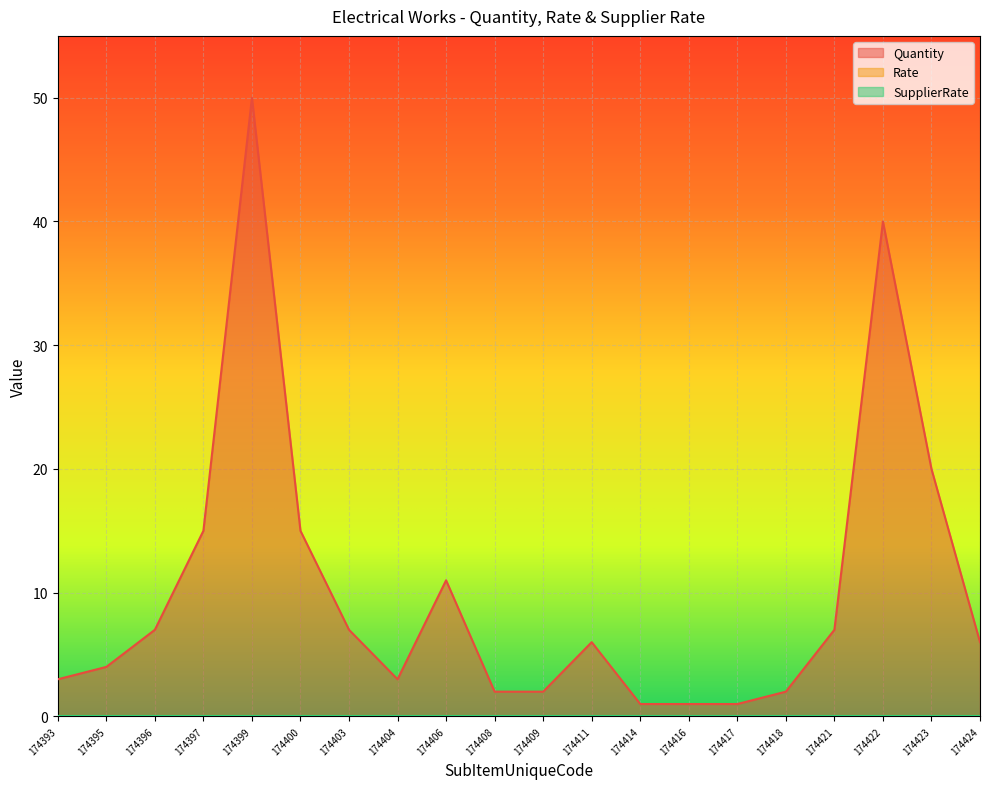

Reading left to right, list all the values displayed in this chart.

Quantity: 174393=3	174395=4	174396=7	174397=15	174399=50	174400=15	174403=7	174404=3	174406=11	174408=2	174409=2	174411=6	174414=1	174416=1	174417=1	174418=2	174421=7	174422=40	174423=20	174424=6
Rate: 174393=0	174395=0	174396=0	174397=0	174399=0	174400=0	174403=0	174404=0	174406=0	174408=0	174409=0	174411=0	174414=0	174416=0	174417=0	174418=0	174421=0	174422=0	174423=0	174424=0
SupplierRate: 174393=0	174395=0	174396=0	174397=0	174399=0	174400=0	174403=0	174404=0	174406=0	174408=0	174409=0	174411=0	174414=0	174416=0	174417=0	174418=0	174421=0	174422=0	174423=0	174424=0